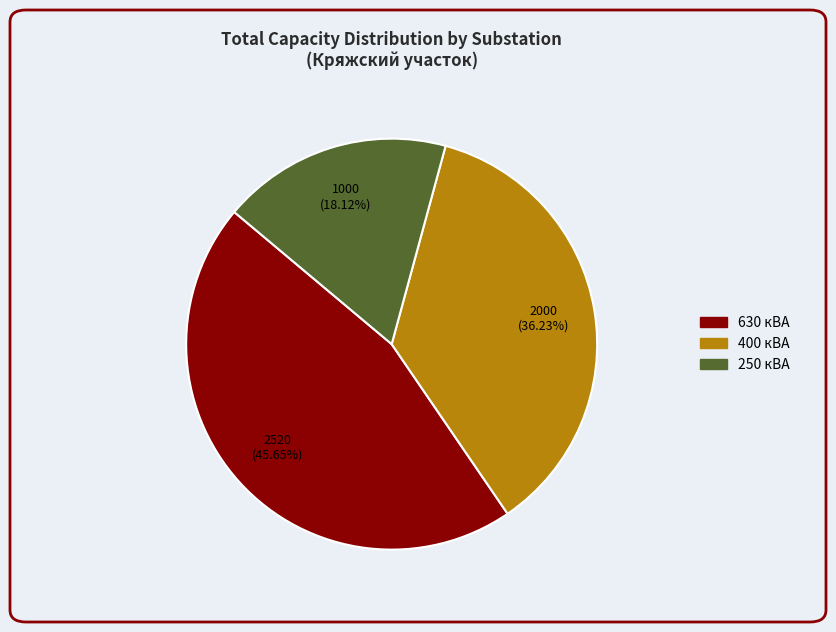

Does any single category account for the majority?

No